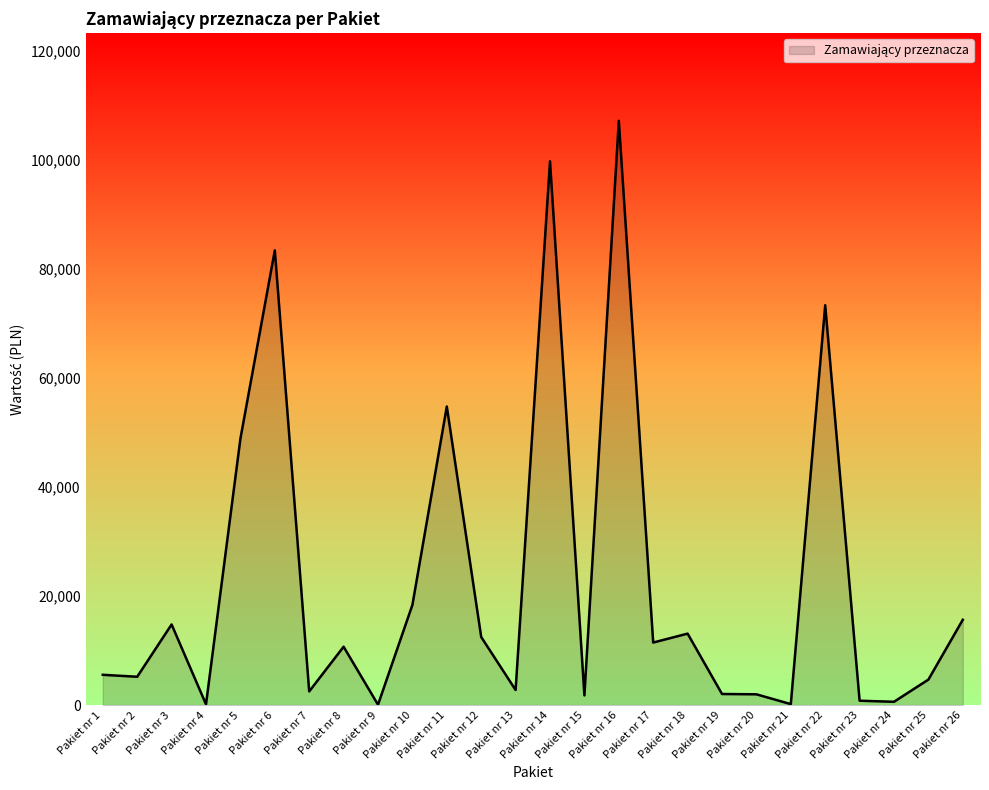

Where does the data first go above 10692?

Pakiet nr 3